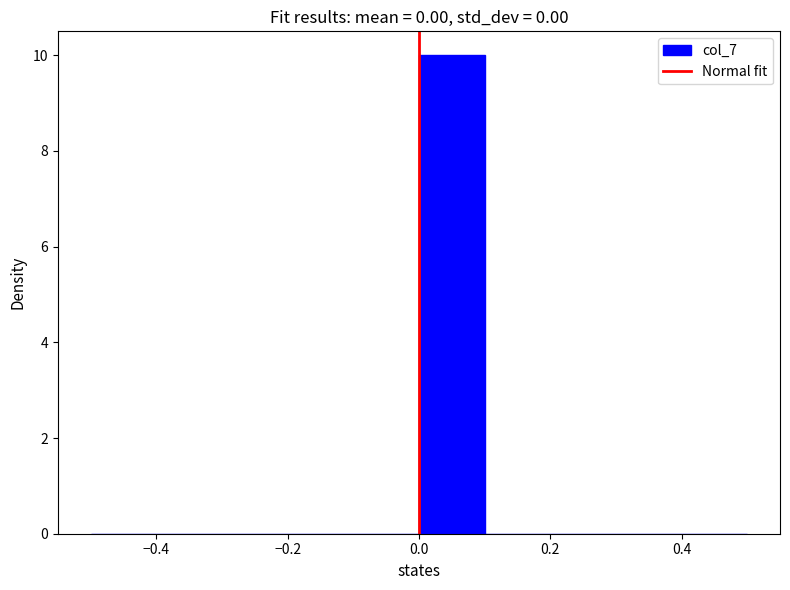

Which range on the x-axis has the tallest bar?

0.0 to 0.1